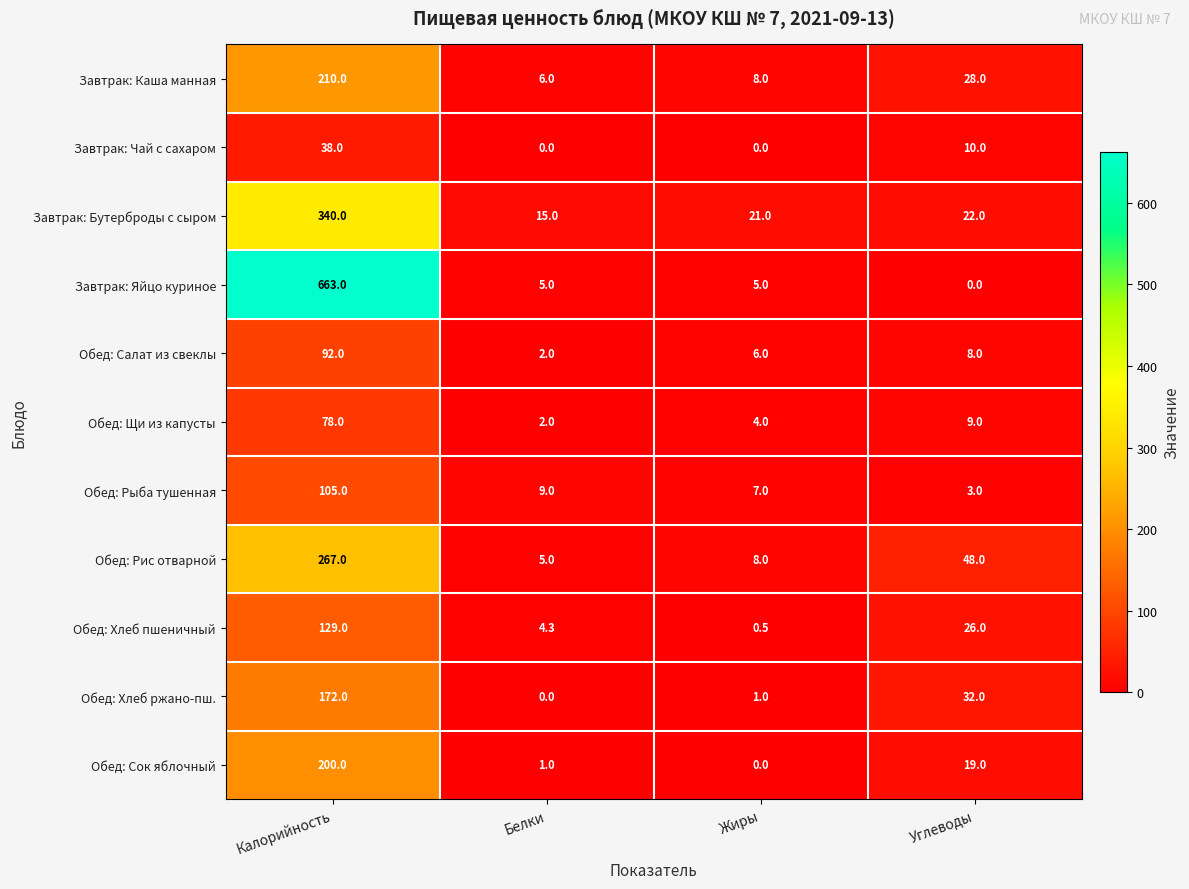

Between Жиры and Углеводы, which series saw the biggest shift?

Обед: Рис отварной